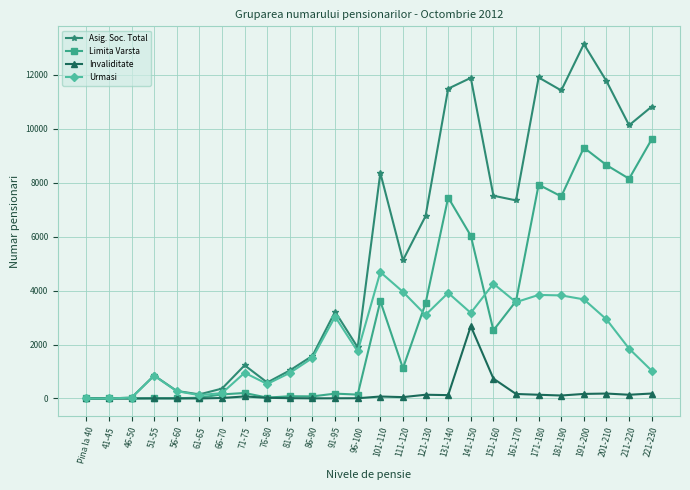

Which series has the largest range (max minus min)?

Asig. Soc. Total